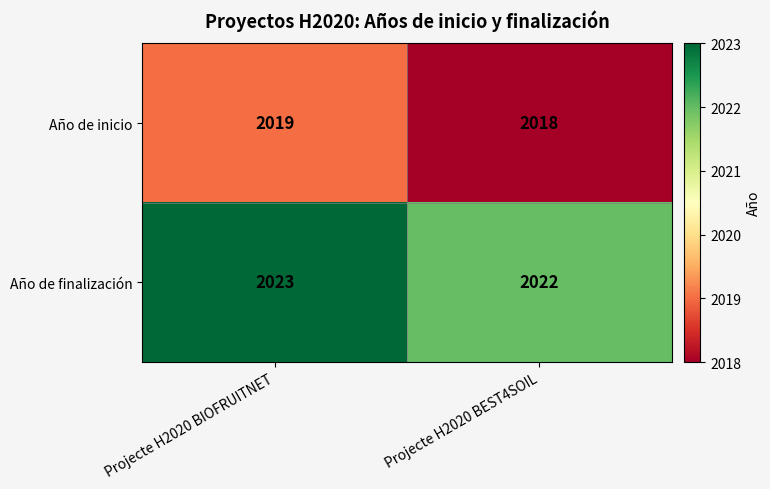

Count the number of categories in the chart.

2